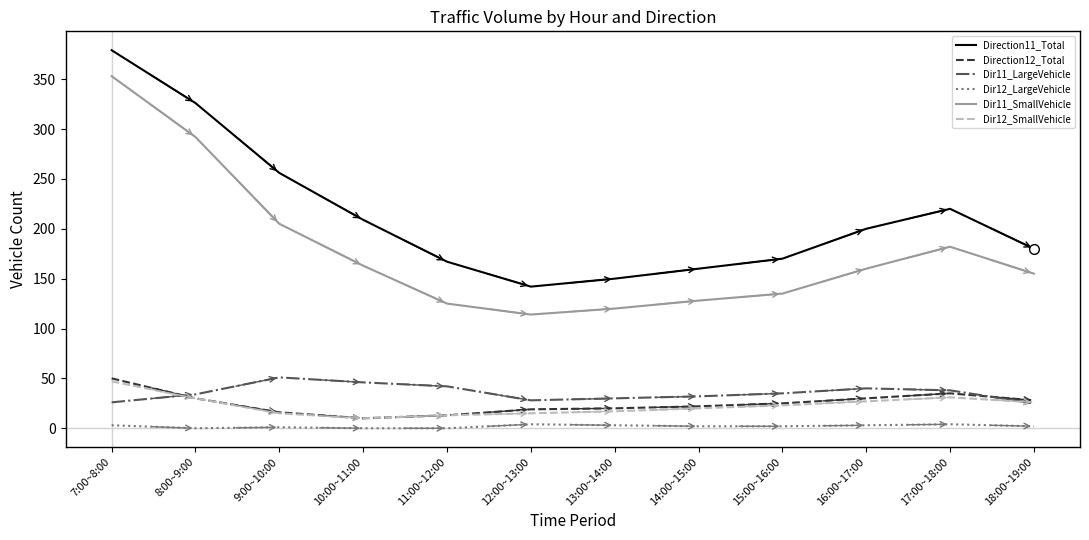

The value of Dir11_SmallVehicle at 16:00~17:00 is 44. True or false?

False